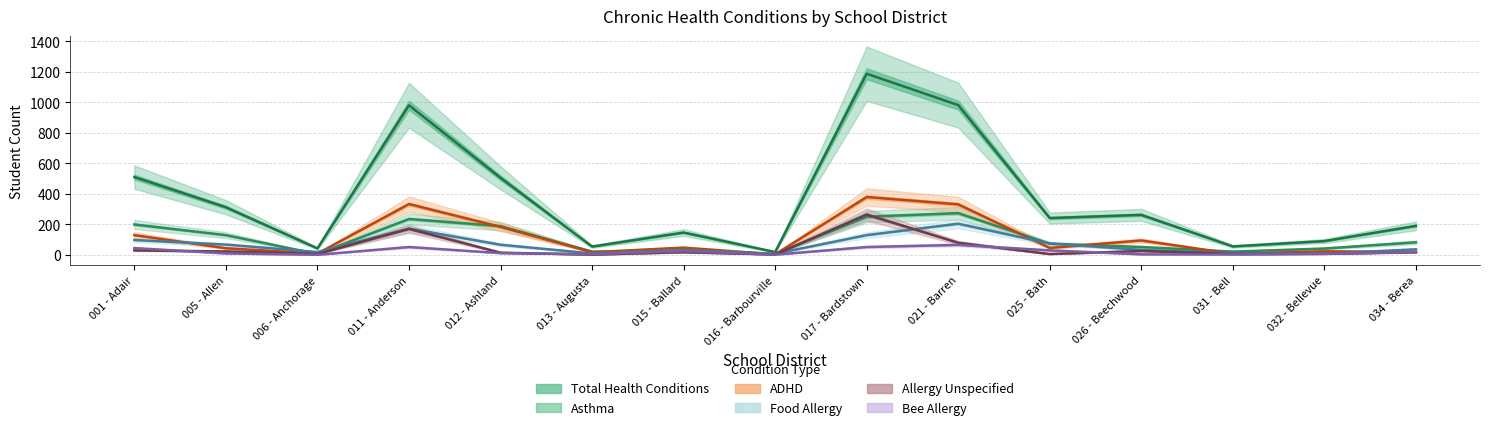

Does the chart display data point markers on the line(s)?

No